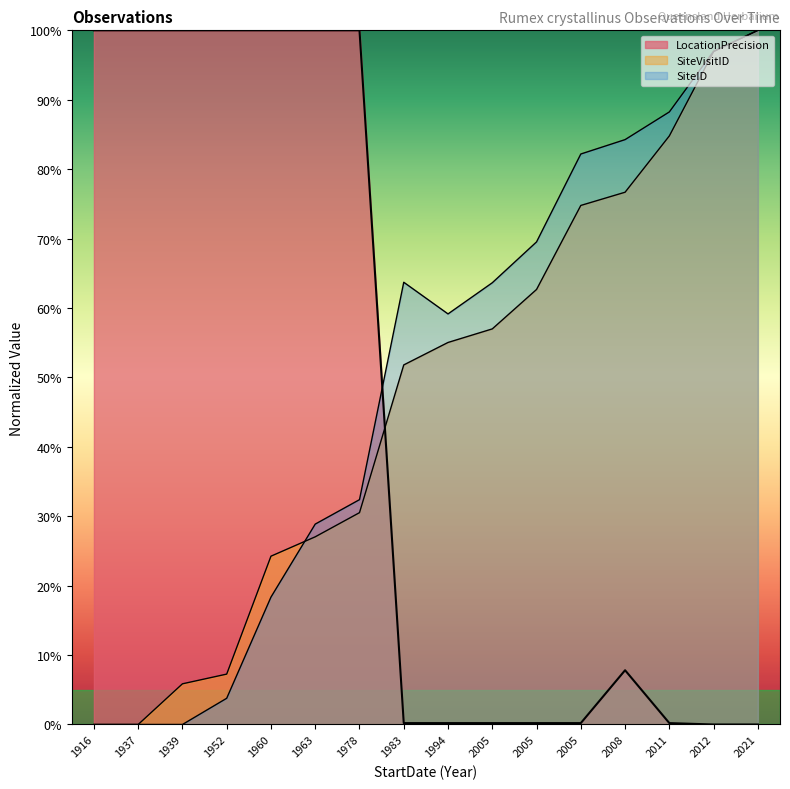

What is the difference between the maximum and minimum values in the LocationPrecision series?

100.0